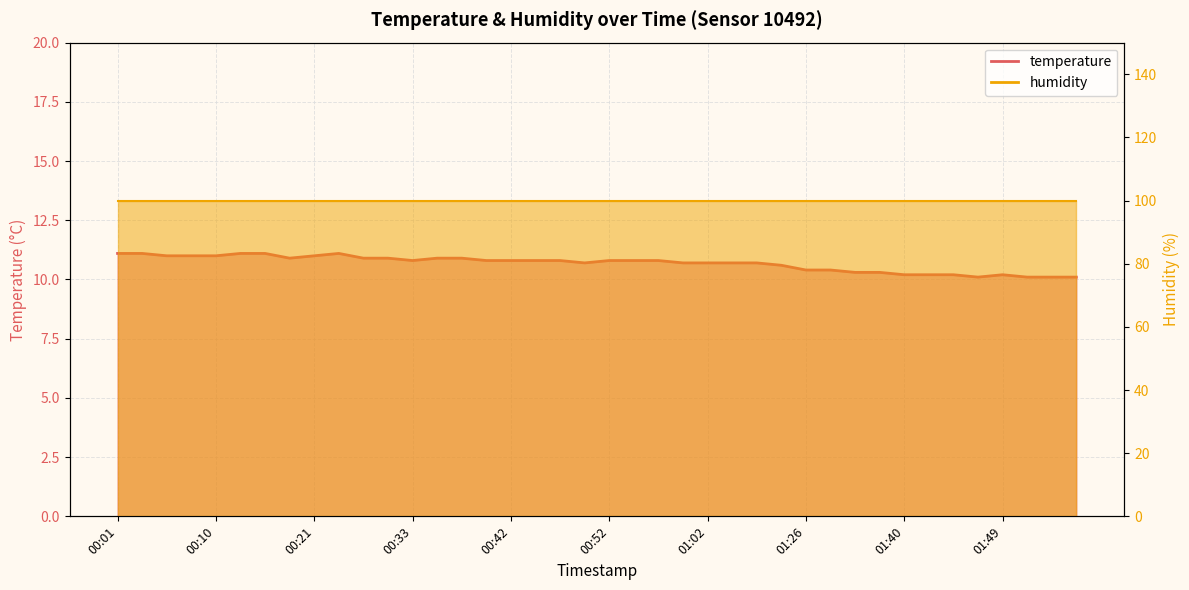

The value at 00:40 is 7.3. True or false?

False